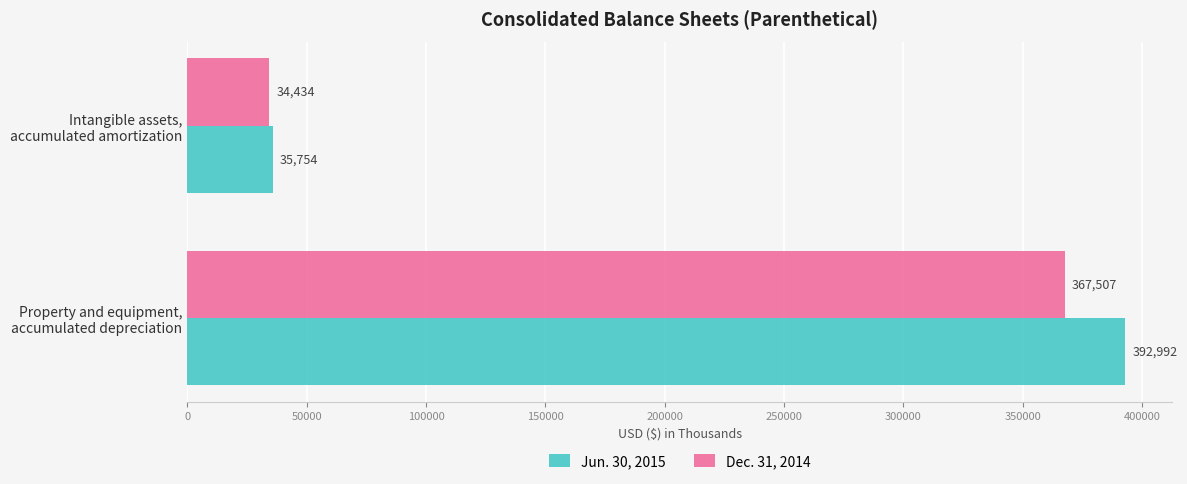

What is the greatest value displayed?

392992